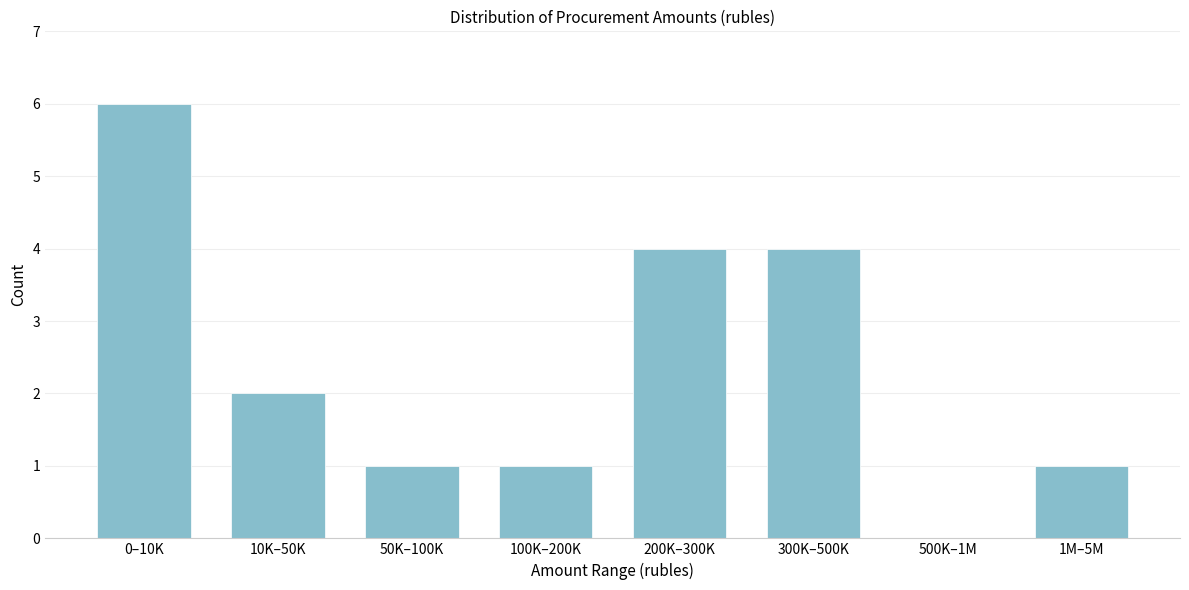

Reading left to right, what are all the values shown in this chart?

0–10K=6	10K–50K=2	50K–100K=1	100K–200K=1	200K–300K=4	300K–500K=4	500K–1M=0	1M–5M=1